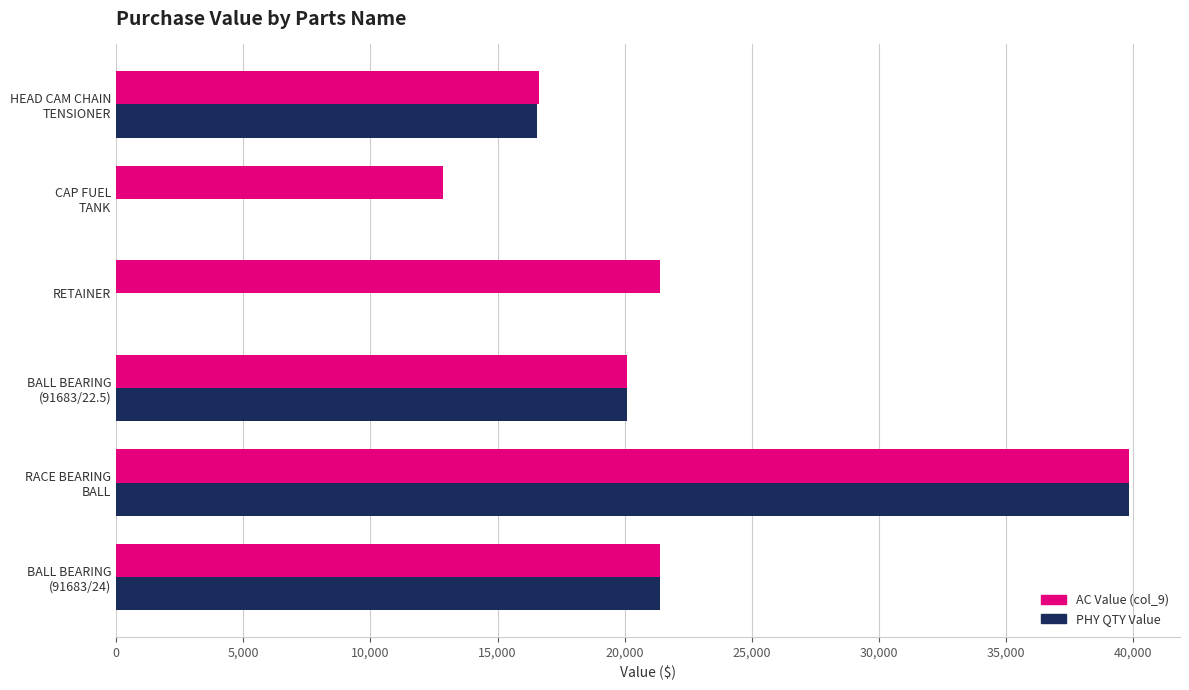

Which series has the largest total across all categories?

AC Value (col_9)